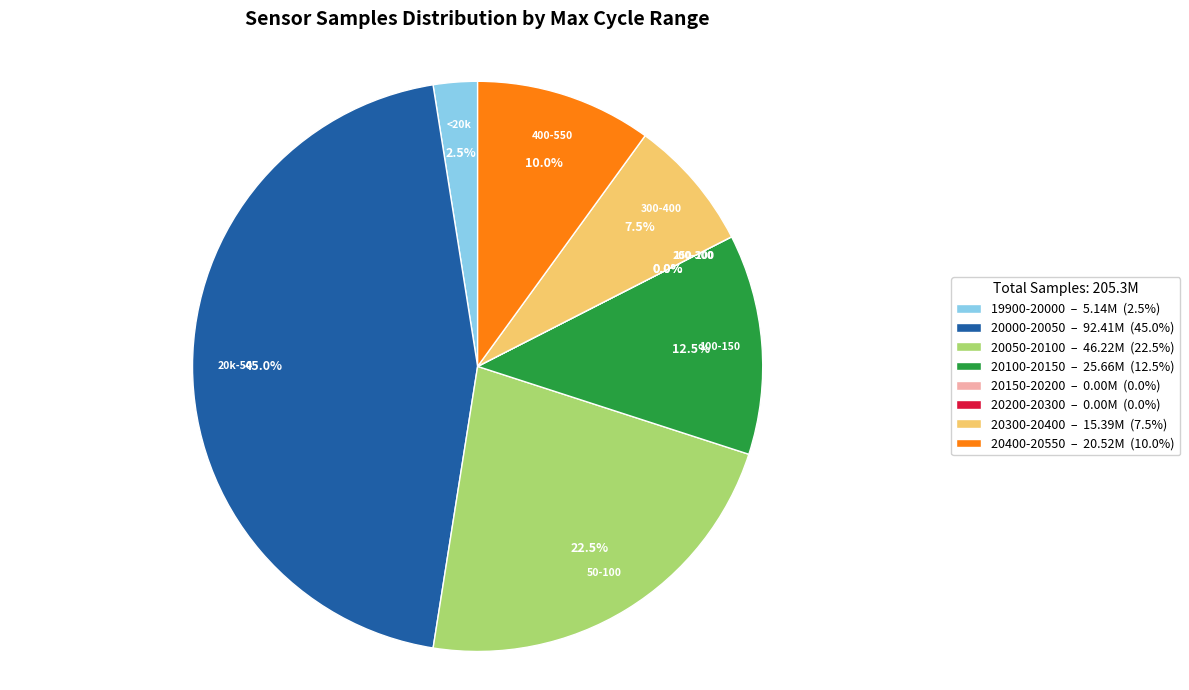

Combined, do 27 and 27 account for over 50%?

No